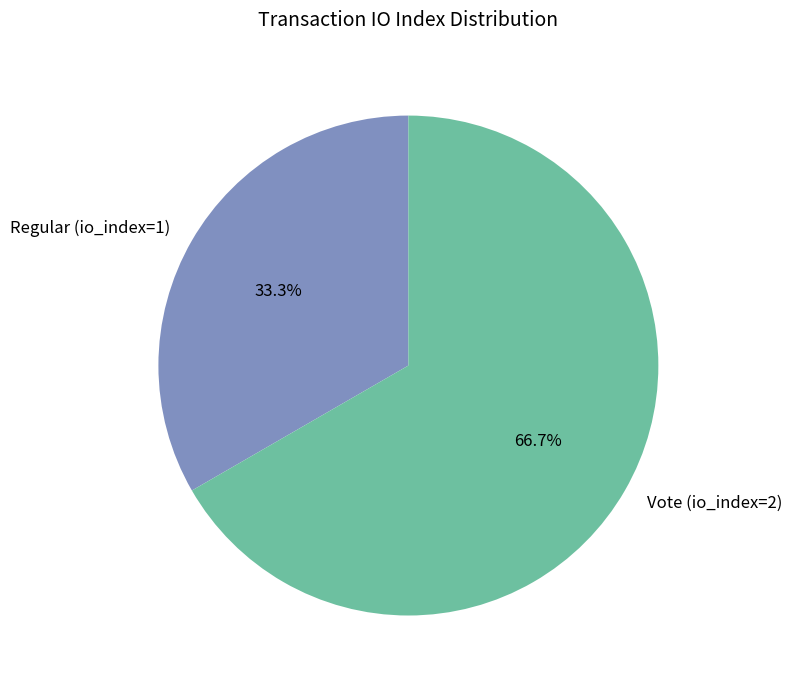

The Regular (io_index=1) slice represents 33% of the pie. True or false?

True